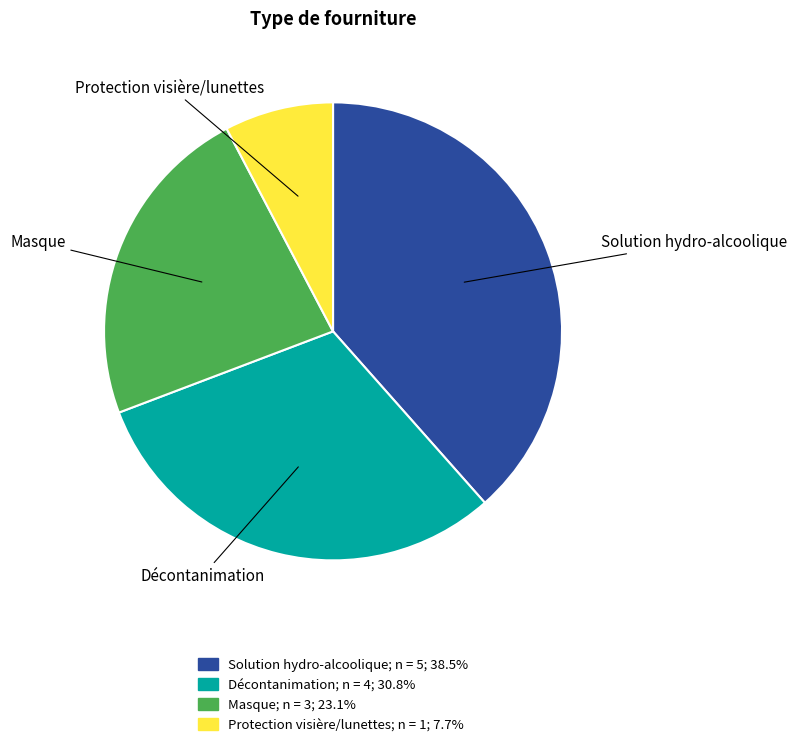

Combined, do Solution hydro-alcoolique and Protection visière/lunettes account for over 50%?

No